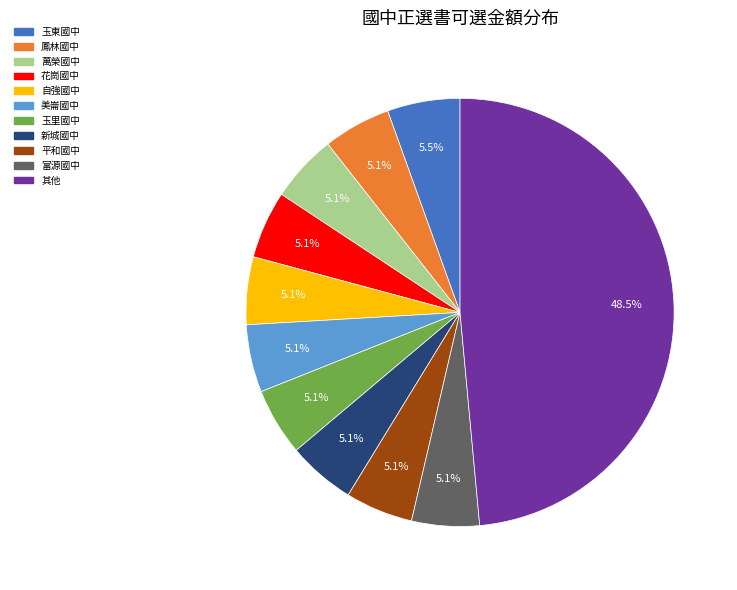

Which category has the biggest portion of the pie?

其他